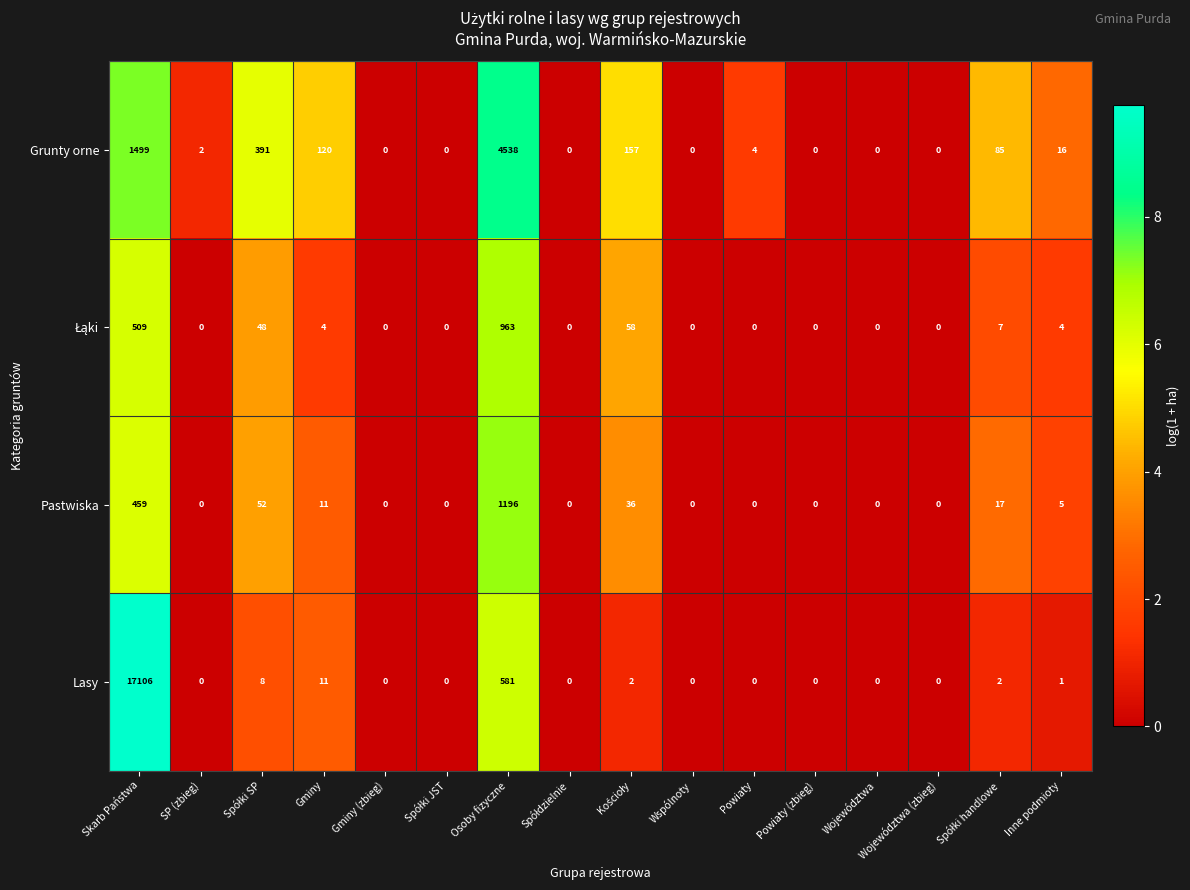

What is the spread (max minus min) of values at Inne podmioty?

15